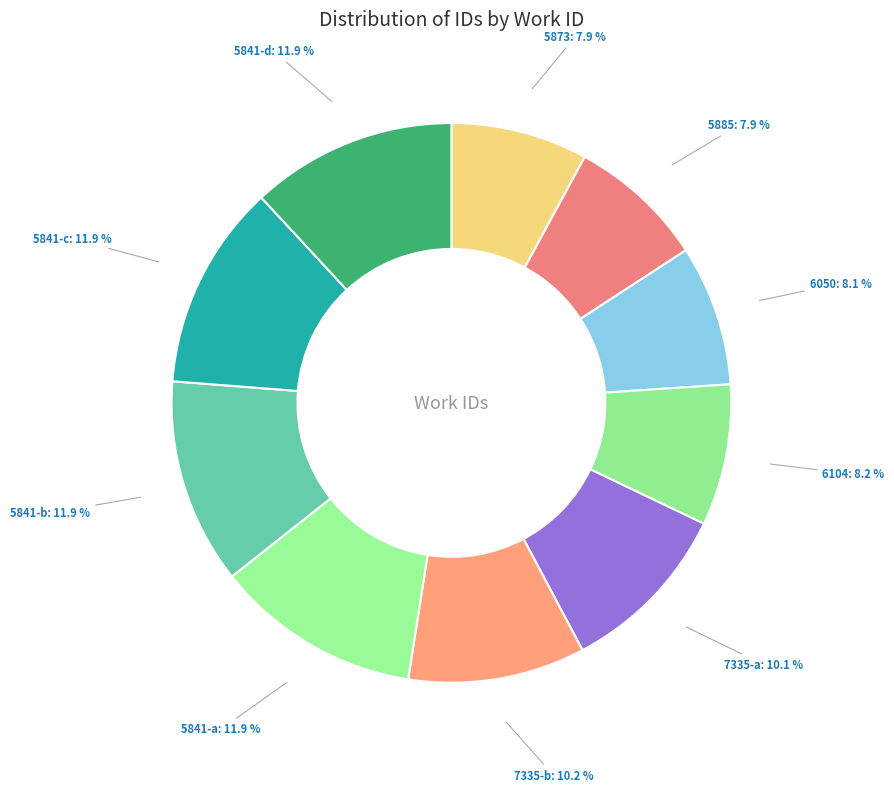

How many slices are in this pie chart?

10